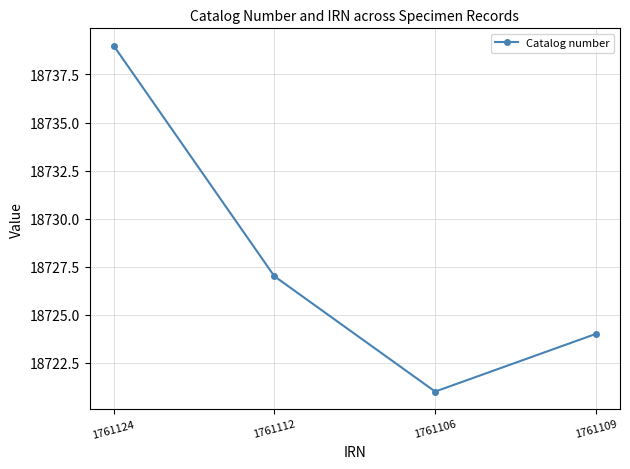

What is the label of the 2nd point from the right?

1761106